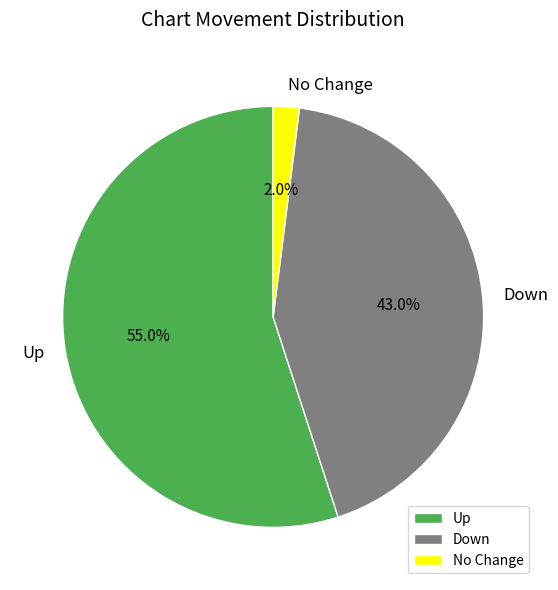

What percentage do Down and No Change together represent?

45.0%